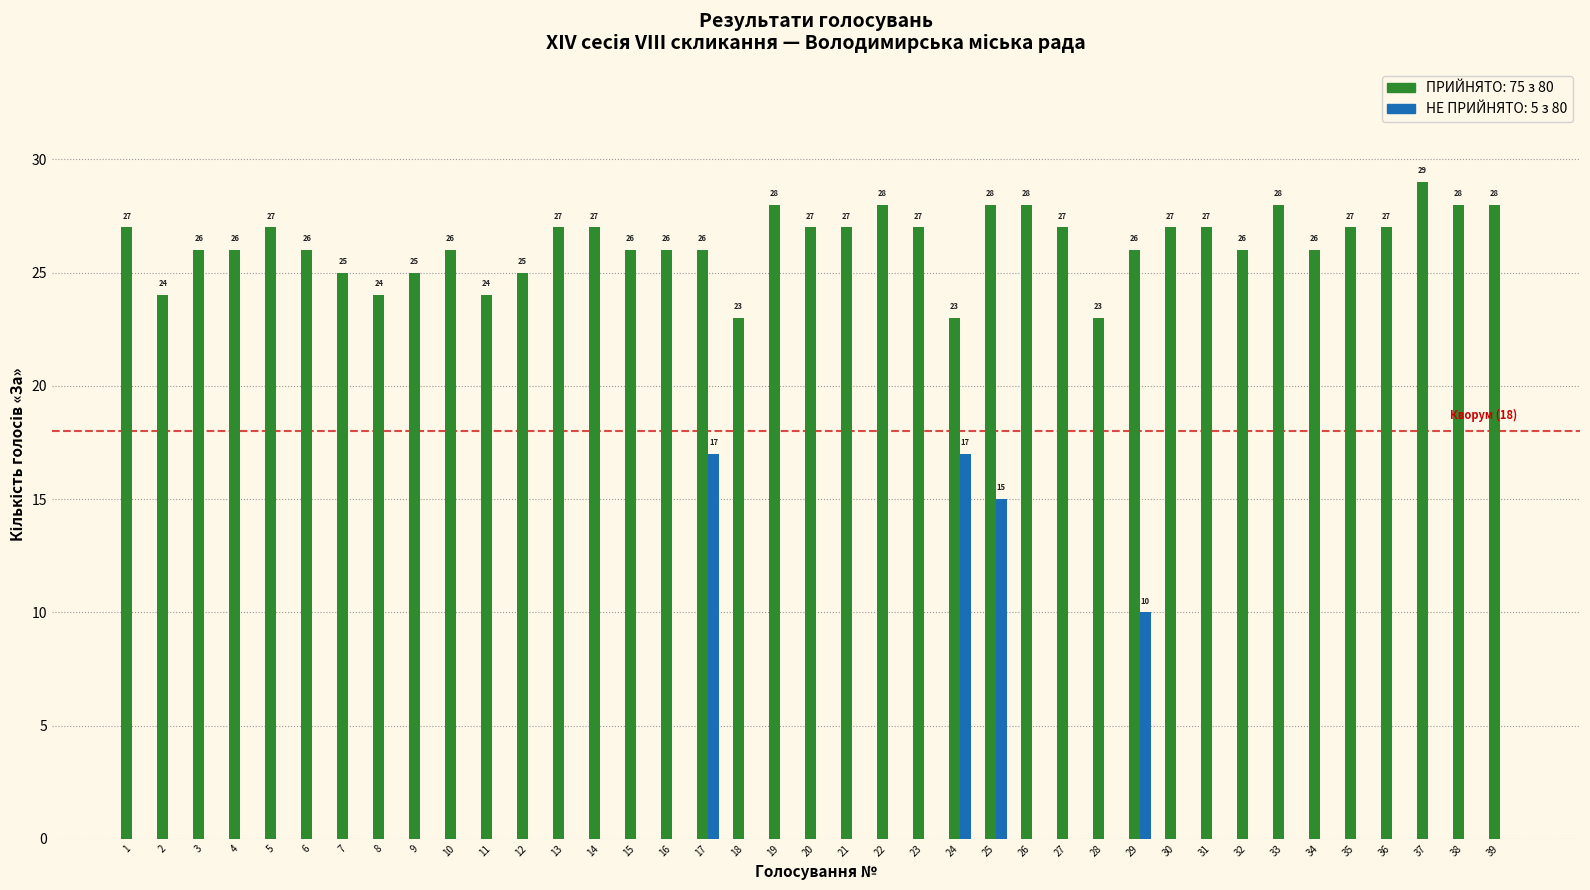

What is the total value across all series at 10?

26